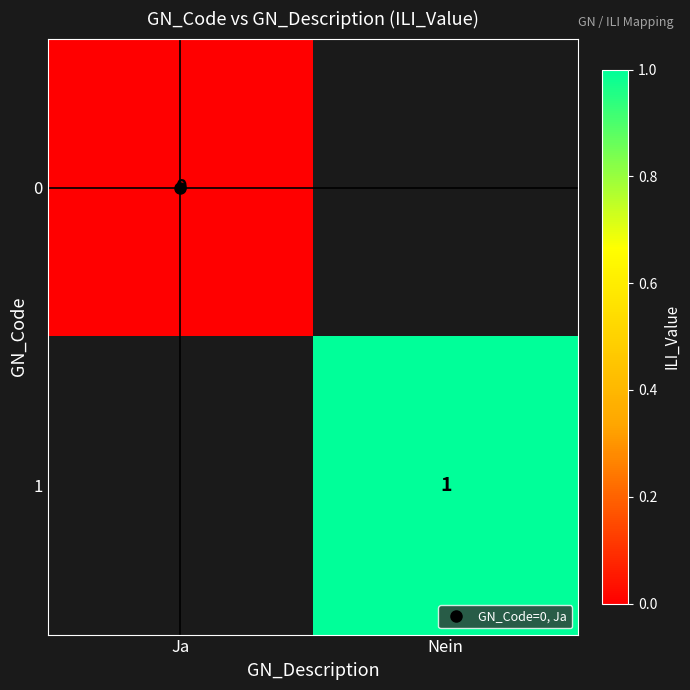

Count the number of categories in the chart.

2